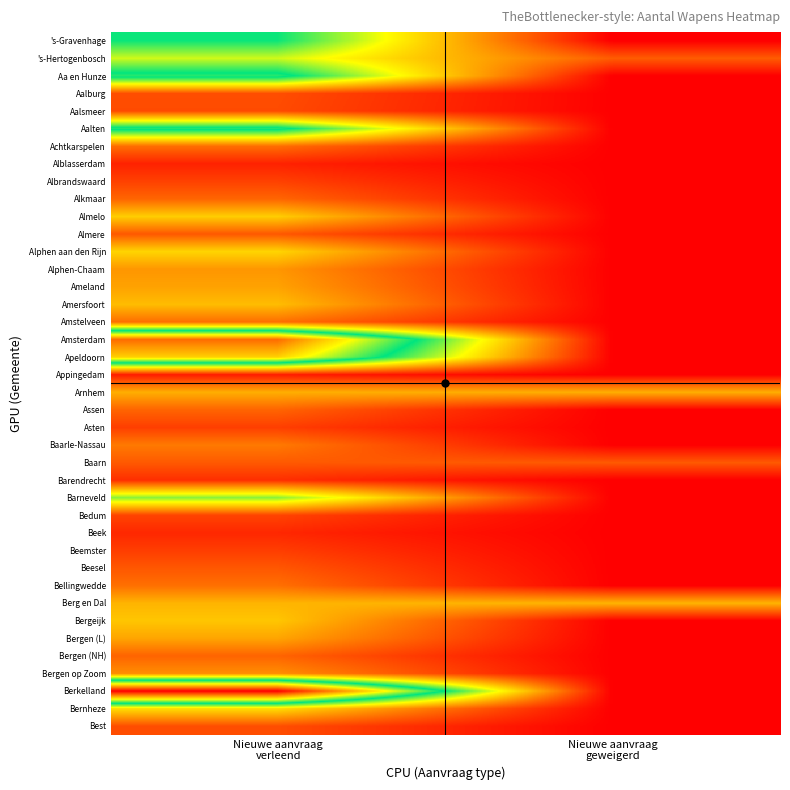

Reading left to right, transcribe all the data shown in this chart.

's-Gravenhage: Nieuwe aanvraag
verleend=0.5	Nieuwe aanvraag
geweigerd=0.0
's-Hertogenbosch: Nieuwe aanvraag
verleend=0.4	Nieuwe aanvraag
geweigerd=0.1
Aa en Hunze: Nieuwe aanvraag
verleend=0.5	Nieuwe aanvraag
geweigerd=0.0
Aalburg: Nieuwe aanvraag
verleend=0.1	Nieuwe aanvraag
geweigerd=0.0
Aalsmeer: Nieuwe aanvraag
verleend=0.1	Nieuwe aanvraag
geweigerd=0.0
Aalten: Nieuwe aanvraag
verleend=0.5	Nieuwe aanvraag
geweigerd=0.0
Achtkarspelen: Nieuwe aanvraag
verleend=0.1	Nieuwe aanvraag
geweigerd=0.0
Alblasserdam: Nieuwe aanvraag
verleend=0.0	Nieuwe aanvraag
geweigerd=0.0
Albrandswaard: Nieuwe aanvraag
verleend=0.1	Nieuwe aanvraag
geweigerd=0.0
Alkmaar: Nieuwe aanvraag
verleend=0.1	Nieuwe aanvraag
geweigerd=0.0
Almelo: Nieuwe aanvraag
verleend=0.3	Nieuwe aanvraag
geweigerd=0.0
Almere: Nieuwe aanvraag
verleend=0.1	Nieuwe aanvraag
geweigerd=0.0
Alphen aan den Rijn: Nieuwe aanvraag
verleend=0.3	Nieuwe aanvraag
geweigerd=0.0
Alphen-Chaam: Nieuwe aanvraag
verleend=0.2	Nieuwe aanvraag
geweigerd=0.0
Ameland: Nieuwe aanvraag
verleend=0.2	Nieuwe aanvraag
geweigerd=0.0
Amersfoort: Nieuwe aanvraag
verleend=0.2	Nieuwe aanvraag
geweigerd=0.0
Amstelveen: Nieuwe aanvraag
verleend=0.1	Nieuwe aanvraag
geweigerd=0.0
Amsterdam: Nieuwe aanvraag
verleend=0.9	Nieuwe aanvraag
geweigerd=0.0
Apeldoorn: Nieuwe aanvraag
verleend=0.7	Nieuwe aanvraag
geweigerd=0.0
Appingedam: Nieuwe aanvraag
verleend=0.0	Nieuwe aanvraag
geweigerd=0.0
Arnhem: Nieuwe aanvraag
verleend=0.2	Nieuwe aanvraag
geweigerd=0.2
Assen: Nieuwe aanvraag
verleend=0.1	Nieuwe aanvraag
geweigerd=0.0
Asten: Nieuwe aanvraag
verleend=0.1	Nieuwe aanvraag
geweigerd=0.0
Baarle-Nassau: Nieuwe aanvraag
verleend=0.2	Nieuwe aanvraag
geweigerd=0.0
Baarn: Nieuwe aanvraag
verleend=0.1	Nieuwe aanvraag
geweigerd=0.1
Barendrecht: Nieuwe aanvraag
verleend=0.1	Nieuwe aanvraag
geweigerd=0.0
Barneveld: Nieuwe aanvraag
verleend=0.4	Nieuwe aanvraag
geweigerd=0.0
Bedum: Nieuwe aanvraag
verleend=0.1	Nieuwe aanvraag
geweigerd=0.0
Beek: Nieuwe aanvraag
verleend=0.1	Nieuwe aanvraag
geweigerd=0.0
Beemster: Nieuwe aanvraag
verleend=0.1	Nieuwe aanvraag
geweigerd=0.0
Beesel: Nieuwe aanvraag
verleend=0.1	Nieuwe aanvraag
geweigerd=0.0
Bellingwedde: Nieuwe aanvraag
verleend=0.1	Nieuwe aanvraag
geweigerd=0.0
Berg en Dal: Nieuwe aanvraag
verleend=0.2	Nieuwe aanvraag
geweigerd=0.2
Bergeijk: Nieuwe aanvraag
verleend=0.3	Nieuwe aanvraag
geweigerd=0.0
Bergen (L): Nieuwe aanvraag
verleend=0.2	Nieuwe aanvraag
geweigerd=0.0
Bergen (NH): Nieuwe aanvraag
verleend=0.1	Nieuwe aanvraag
geweigerd=0.0
Bergen op Zoom: Nieuwe aanvraag
verleend=0.2	Nieuwe aanvraag
geweigerd=0.0
Berkelland: Nieuwe aanvraag
verleend=1.0	Nieuwe aanvraag
geweigerd=0.0
Bernheze: Nieuwe aanvraag
verleend=0.3	Nieuwe aanvraag
geweigerd=0.0
Best: Nieuwe aanvraag
verleend=0.1	Nieuwe aanvraag
geweigerd=0.0